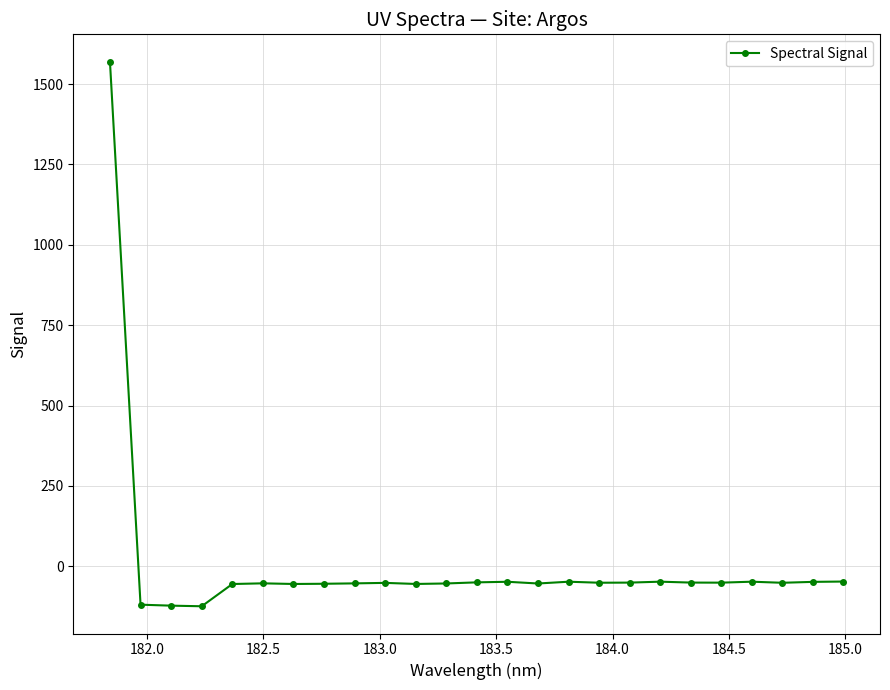

What is the difference between the second highest and minimum values?

76.9